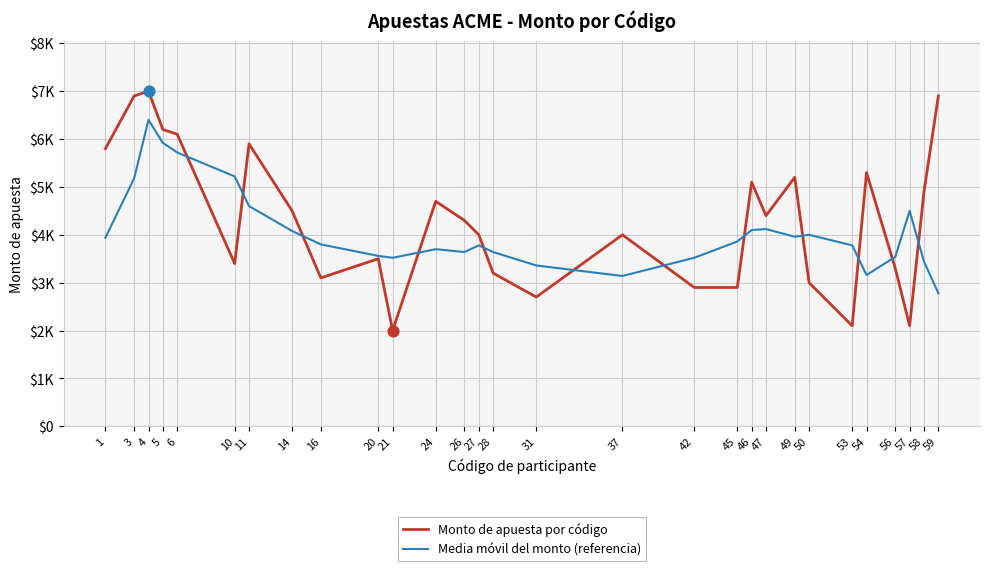

What is the total value across all series at 4?

13400